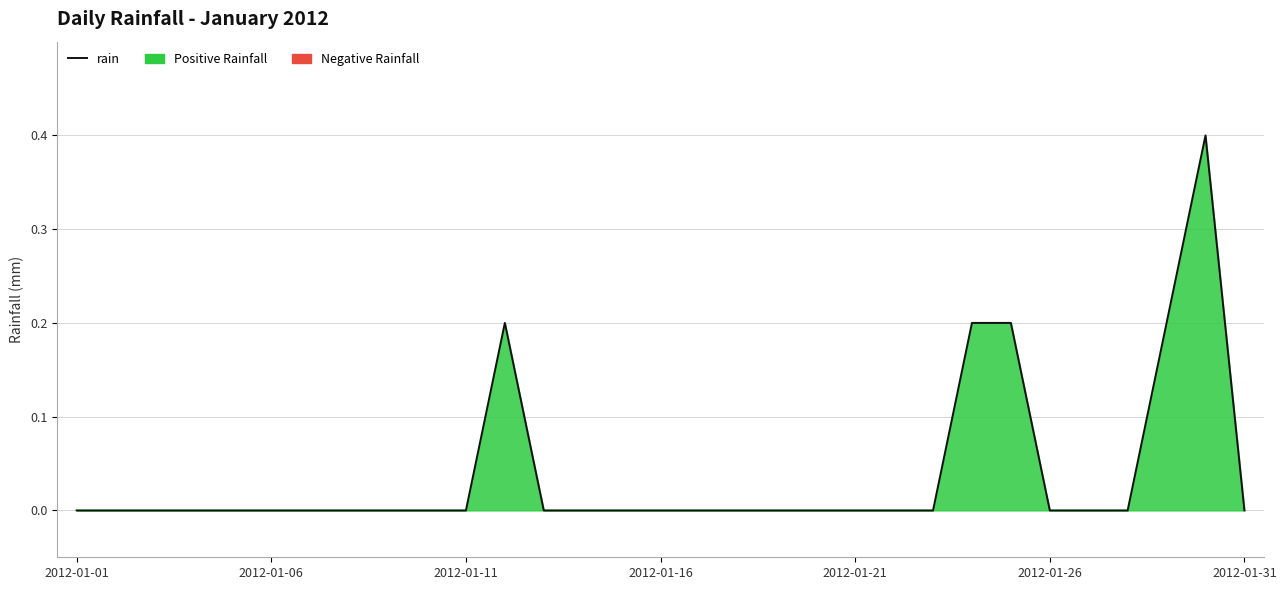

What is the difference between the maximum and minimum values?

0.4